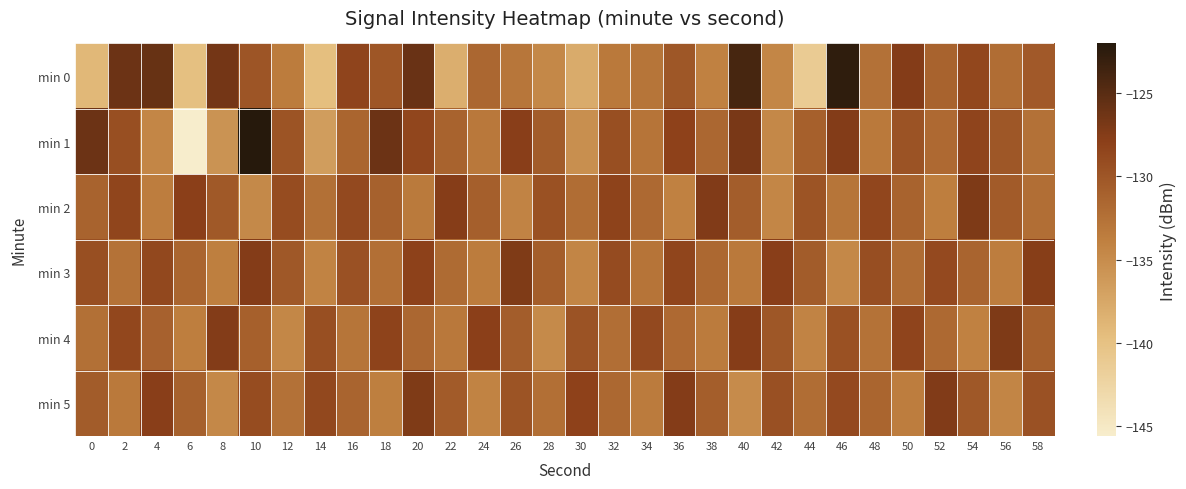

What is the spread (max minus min) of values at 14?

11.0